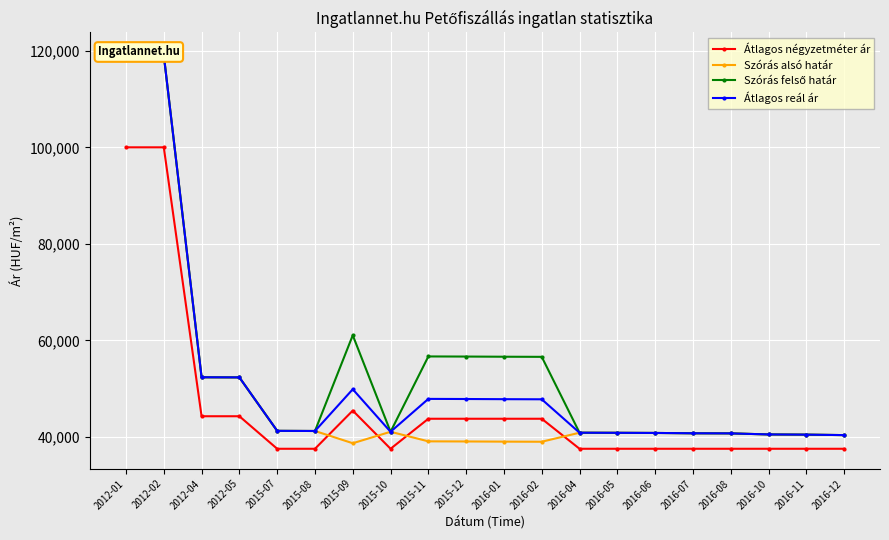

What are all the series names shown in the legend?

Átlagos négyzetméter ár, Szórás alsó határ, Szórás felső határ, Átlagos reál ár